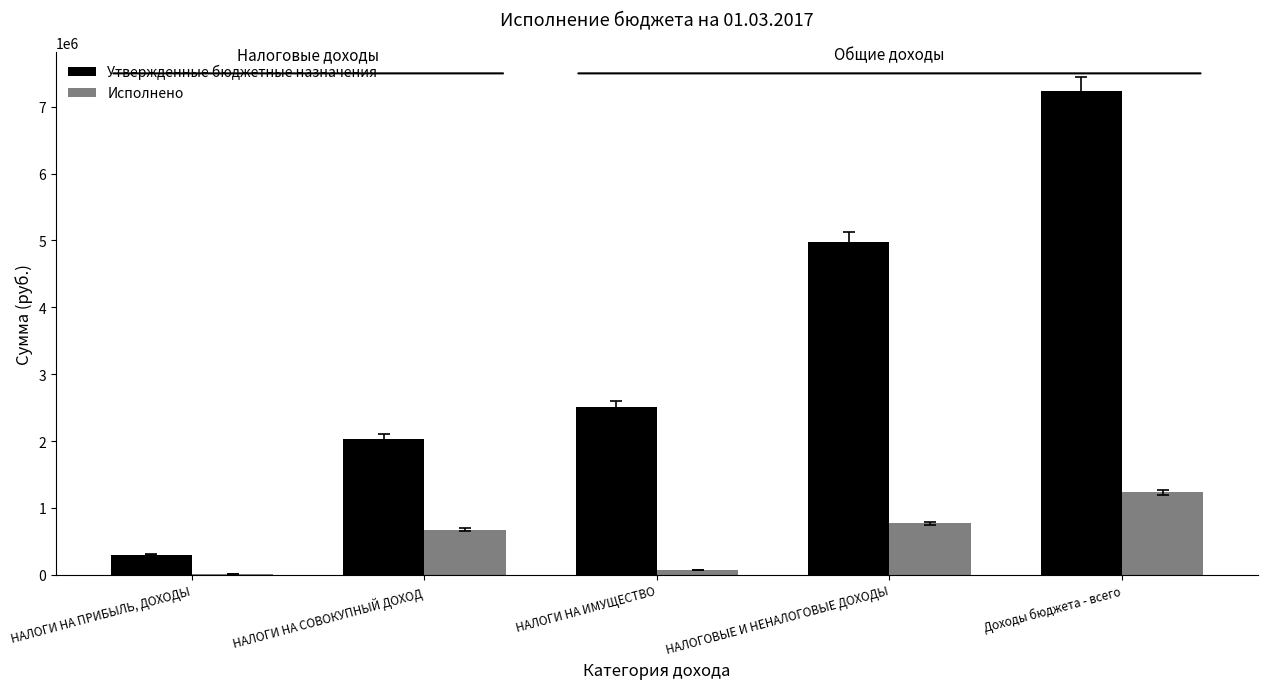

What are all the series names shown in the legend?

Утвержденные бюджетные назначения, Исполнено